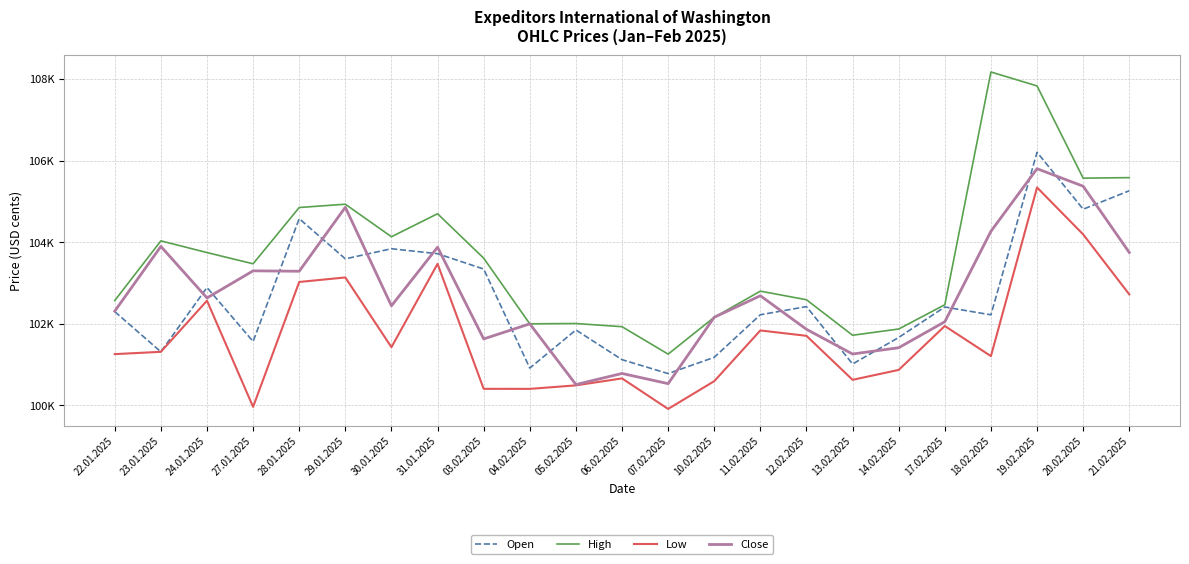

Which series has the largest total across all categories?

High